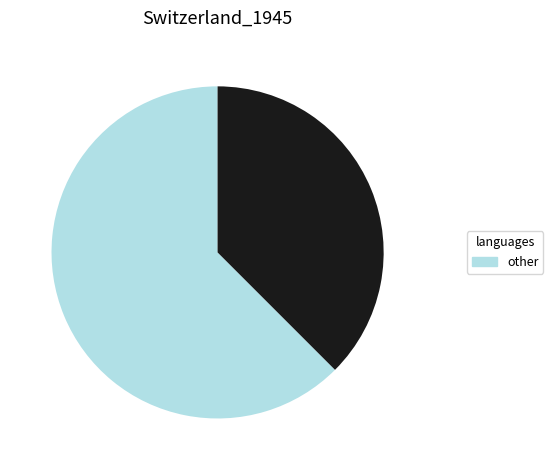

Does any single category account for the majority?

Yes